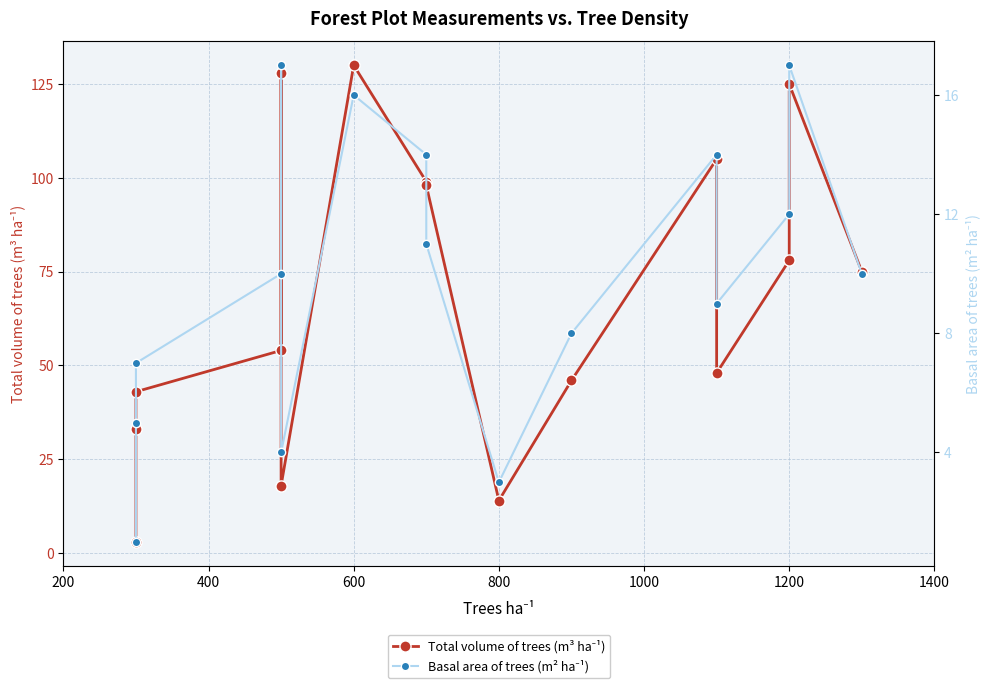

True or false: Total volume of trees (m³ ha⁻¹) and Basal area of trees (m² ha⁻¹) cross at least once.

False